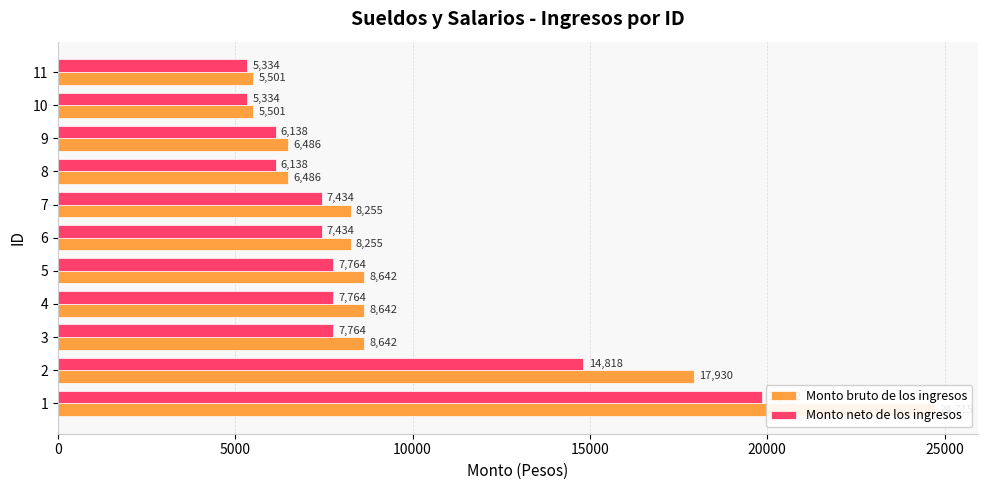

Which series has the largest range (max minus min)?

Monto bruto de los ingresos